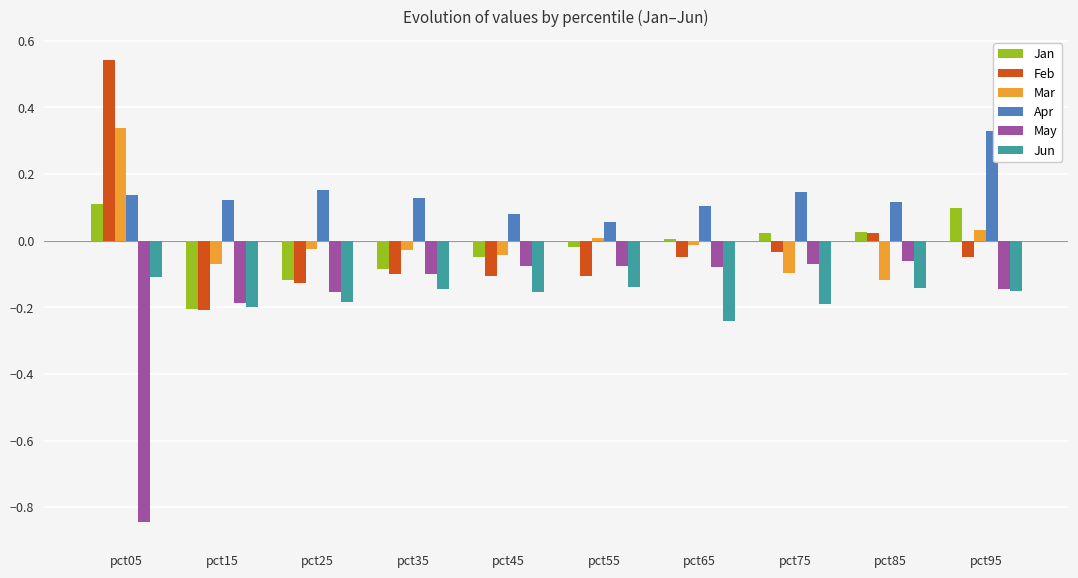

The value of Mar at pct85 is -0.1. True or false?

True